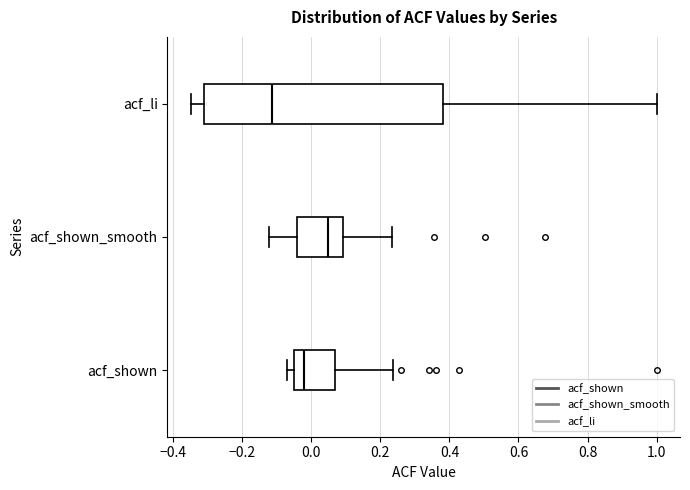

Reading bottom to top, read every box against the x-axis: the position of its median line, the range the box covers, and the ends of its whiskers. The values are not printed on the chart, so give them approximately, as read against the axis.

acf_shown: median -0.02, box -0.04 to 0.08, whiskers -0.06 to 0.24
acf_shown_smooth: median 0.06, box -0.04 to 0.10, whiskers -0.12 to 0.24
acf_li: median -0.12, box -0.30 to 0.38, whiskers -0.34 to 1.00